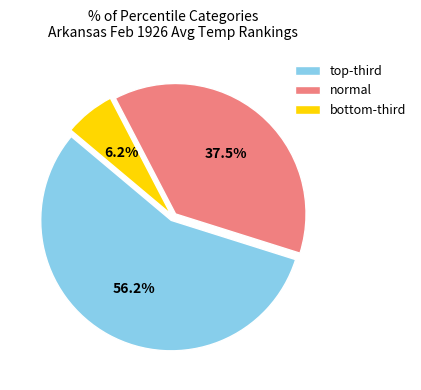

How many segments does this pie chart have?

3